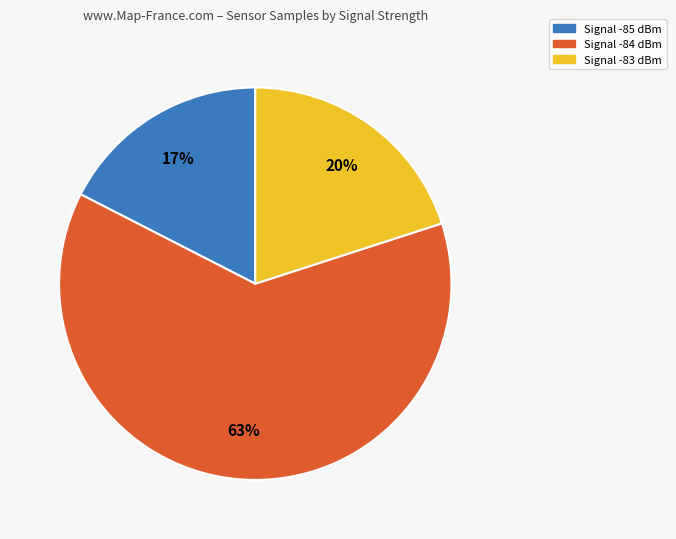

To the nearest percent, what is the average slice percentage?

33%